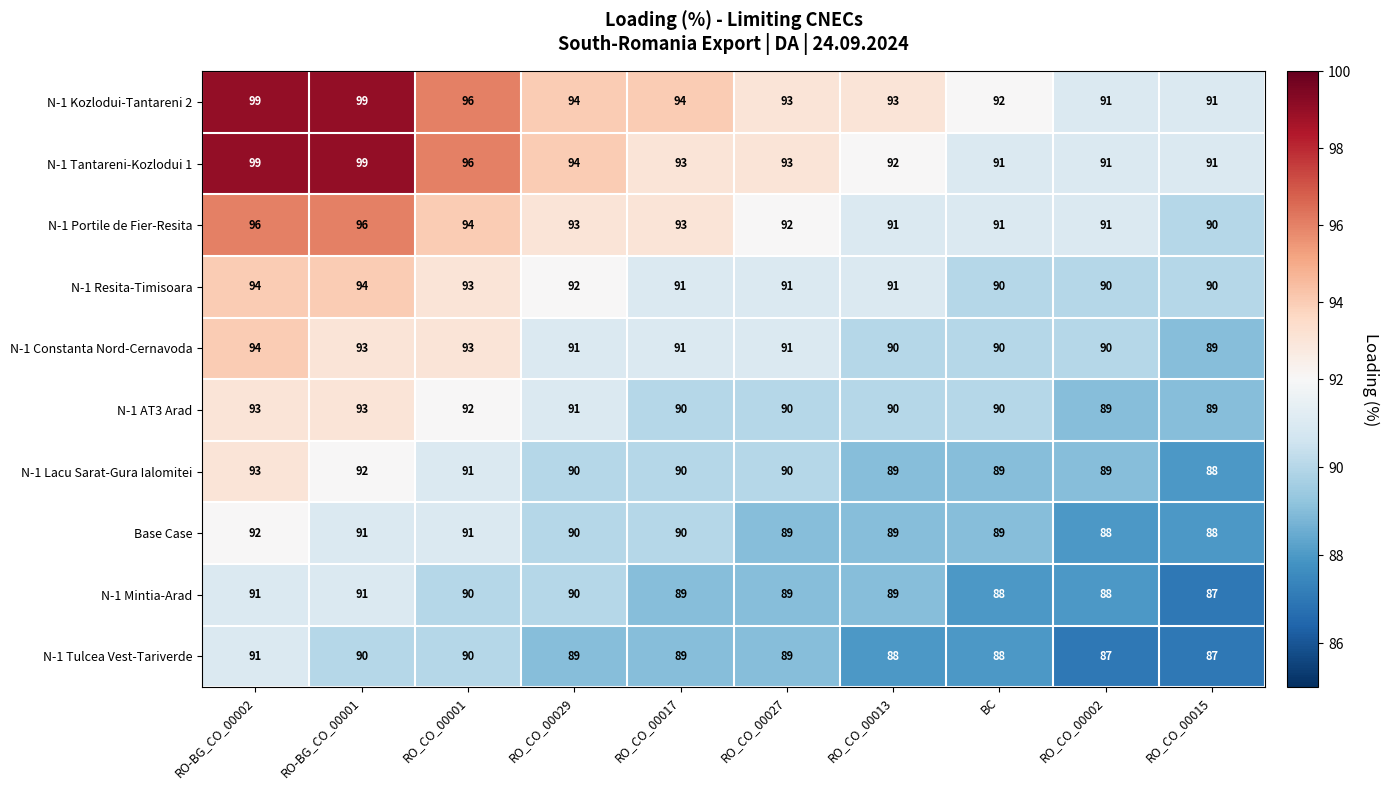

Which category has the highest value in the N-1 Constanta Nord-Cernavoda series?

RO-BG_CO_00002